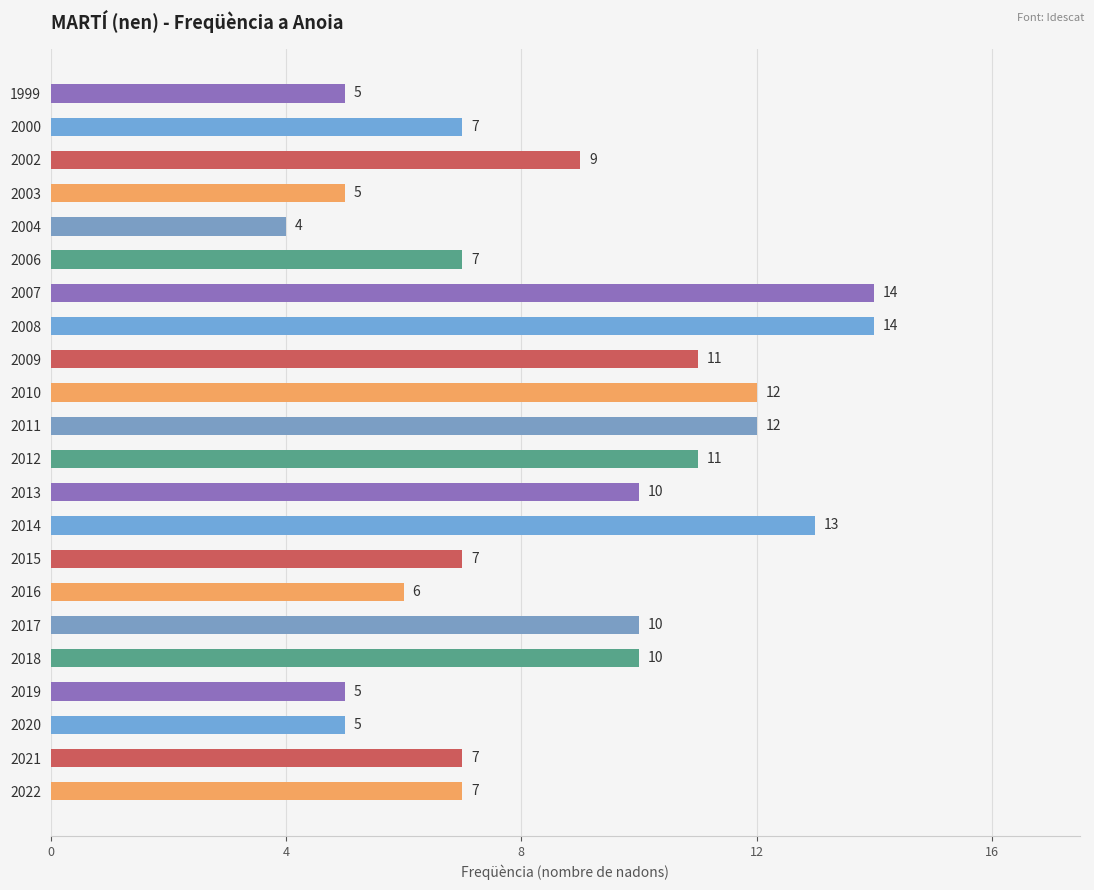

How many bars are there in total?

22